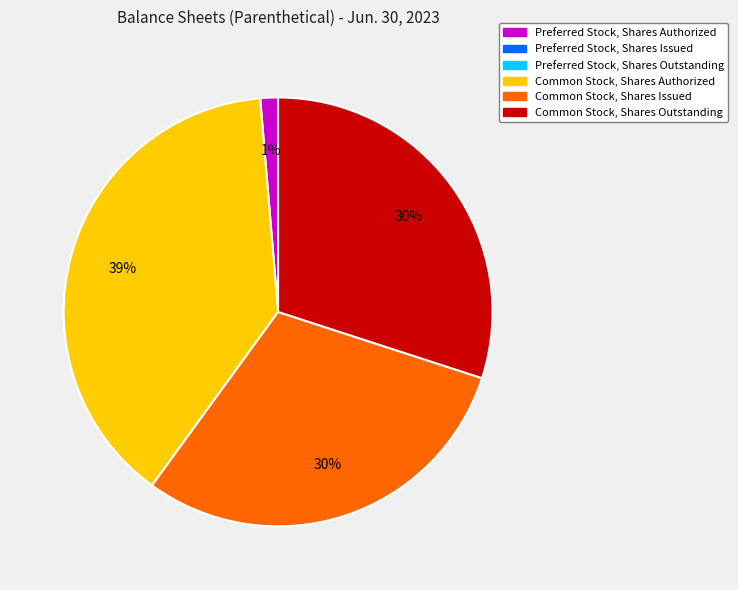

To the nearest percent, what is the average slice percentage?

25%